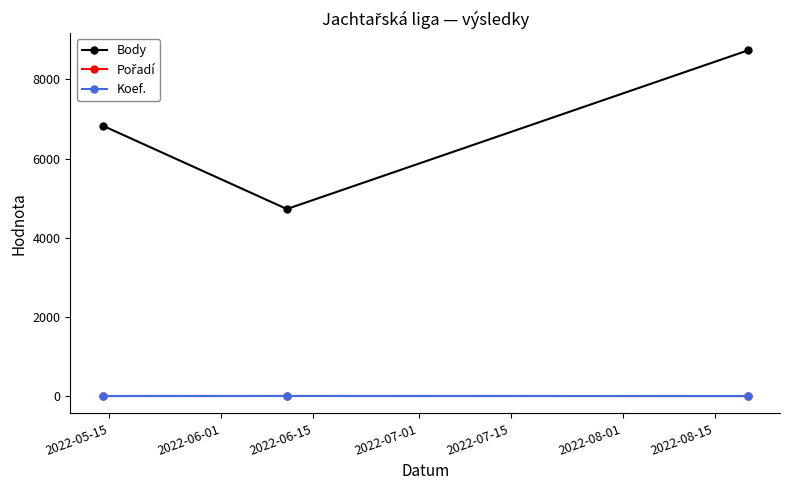

Which series has the largest range (max minus min)?

Body